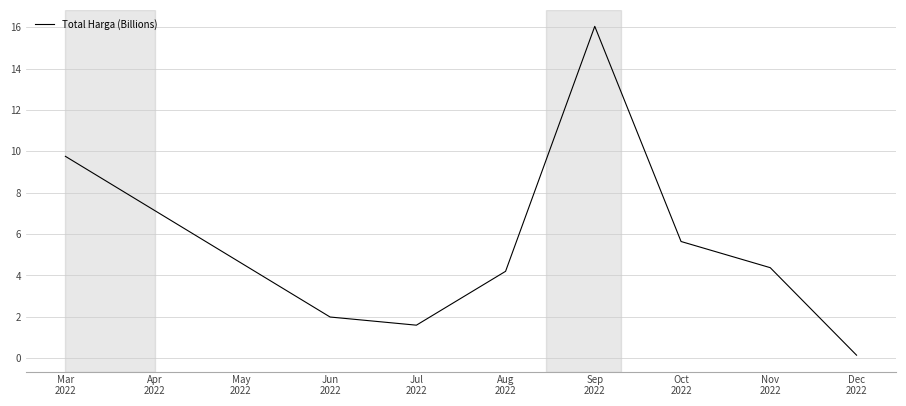

What is the difference between the second highest and second lowest values?

8.2